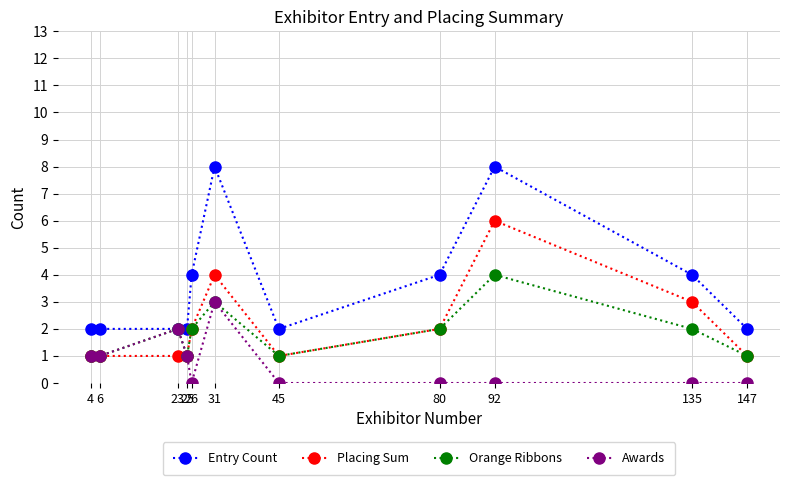

True or false: Entry Count and Placing Sum intersect in this chart.

False